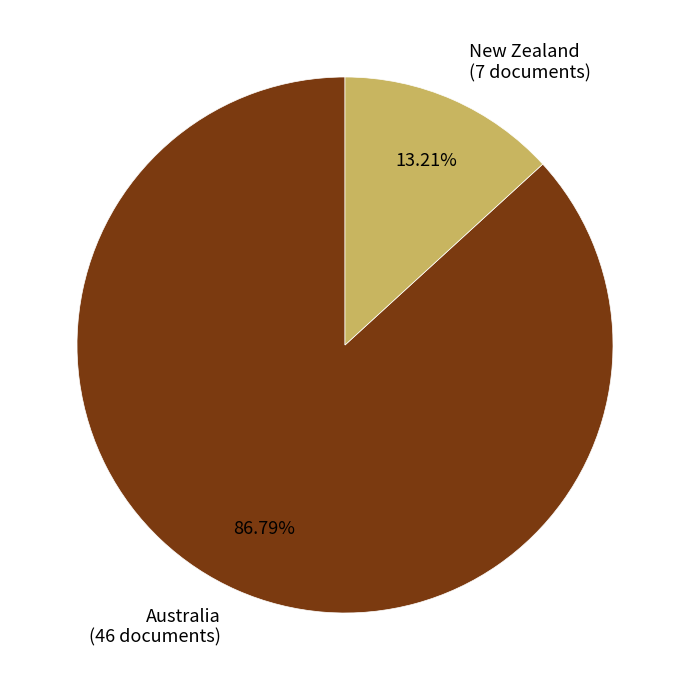

What portion of the pie excludes New Zealand?

86.8%